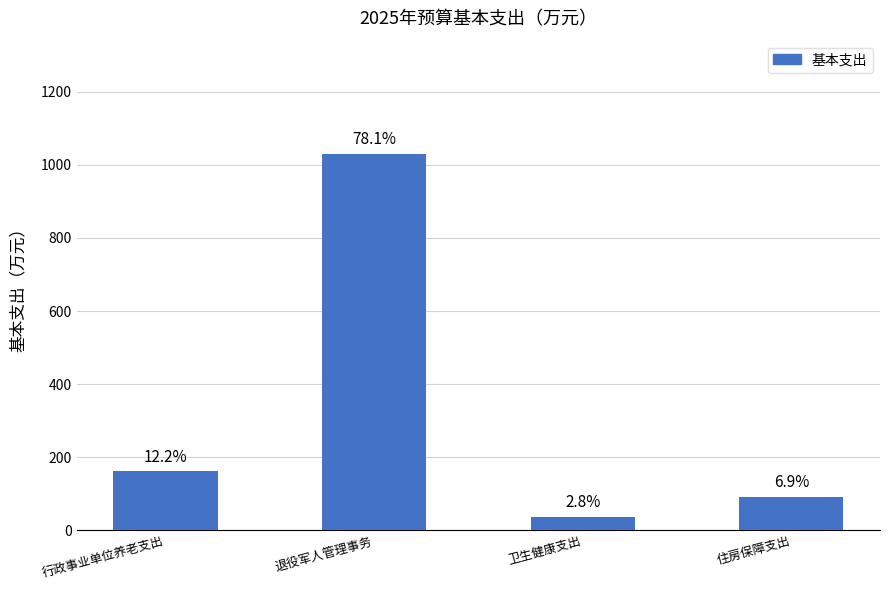

What is the value of the 2nd bar from the left?

1030.8